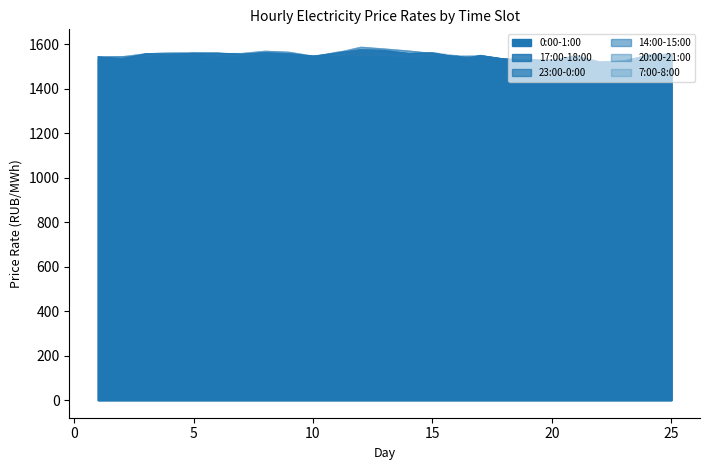

The 20:00-21:00 series shows 1535.9 at 17. True or false?

True